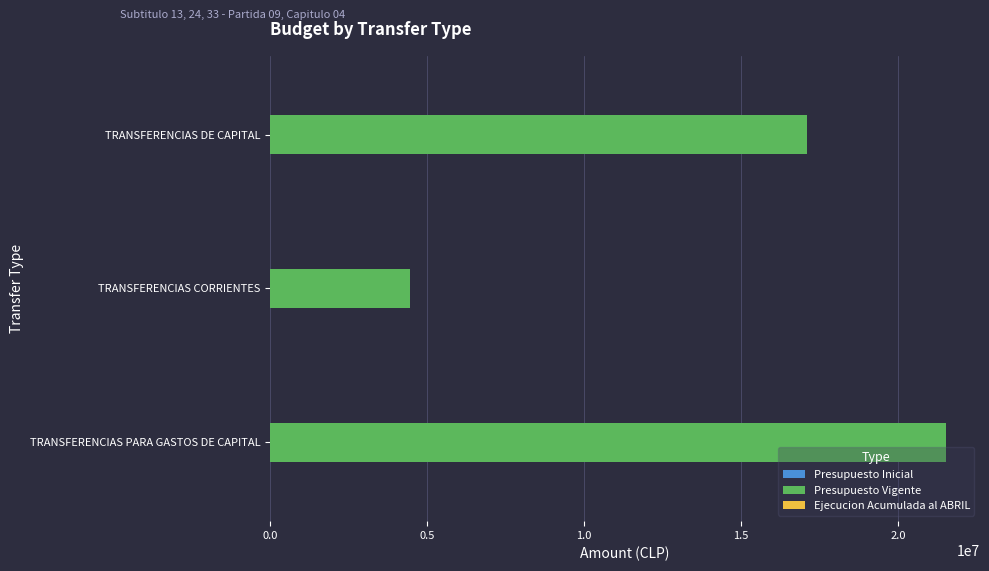

How many data points does each series have?

3